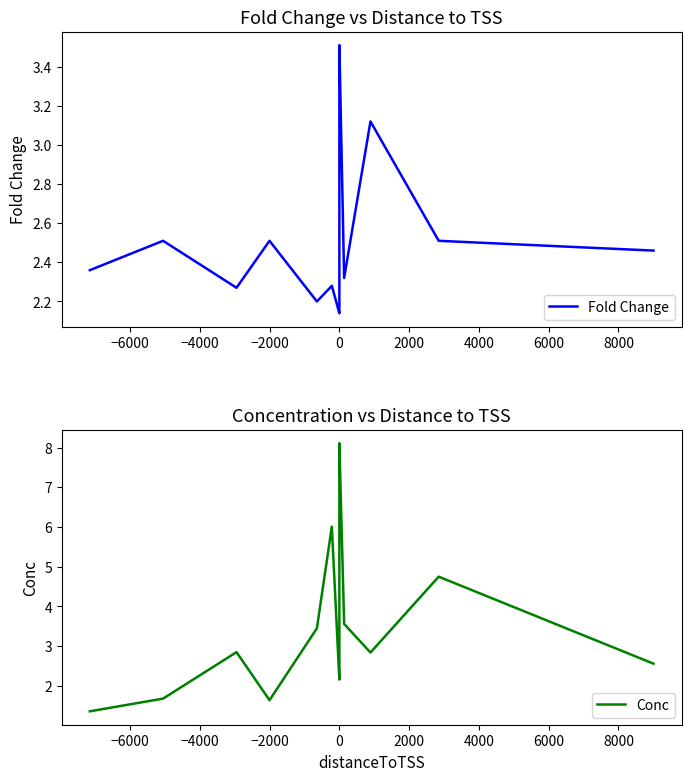

Which series has the largest total across all categories?

Conc